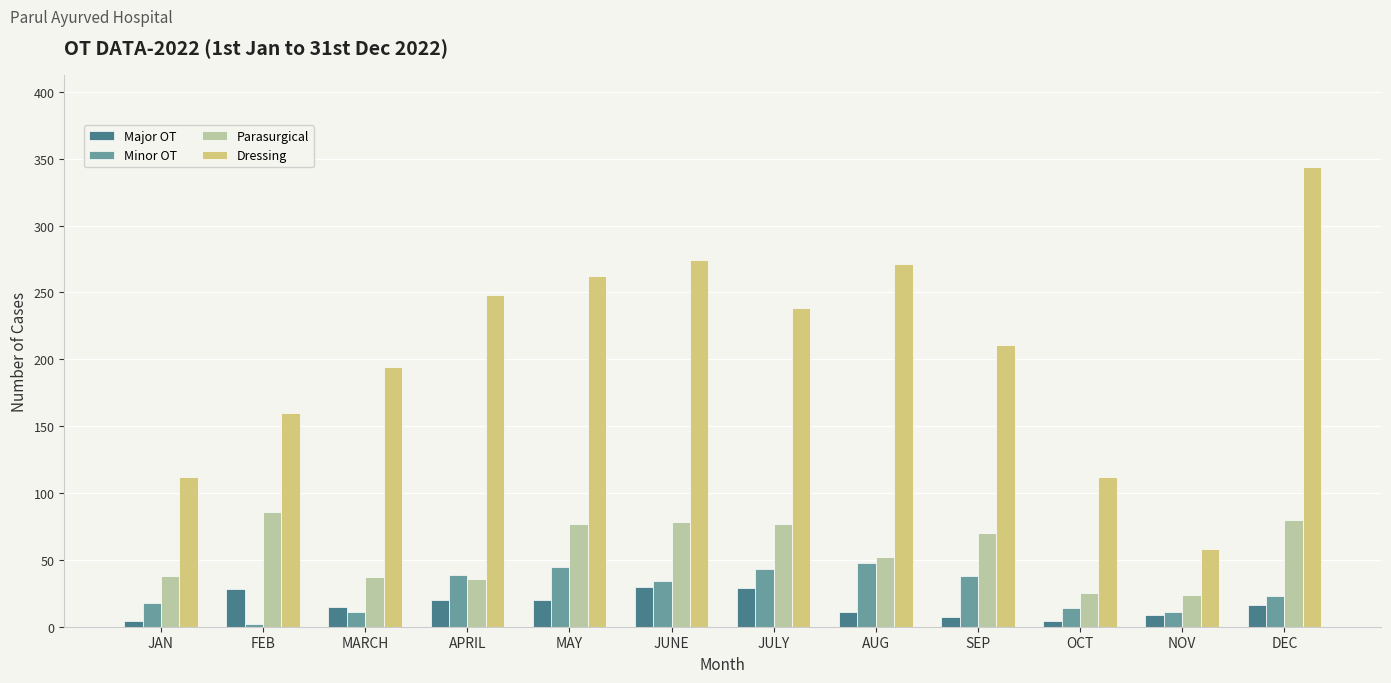

At how many categories does at least one series exceed 14?

12